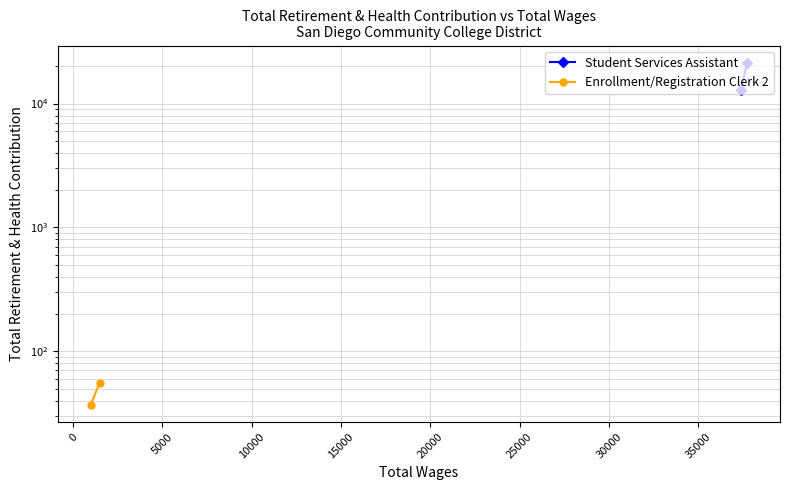

What is the average value of the Student Services Assistant series?

17127